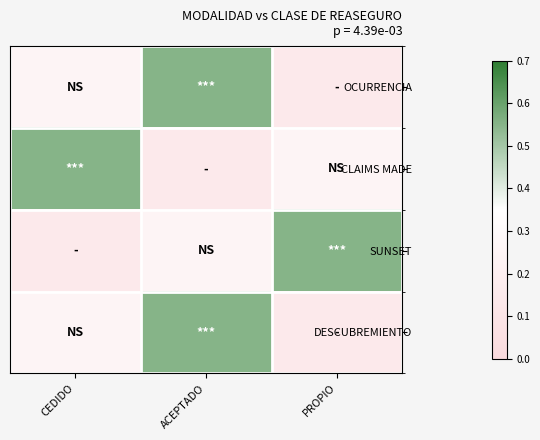

Which has a higher value, PROPIO or CEDIDO?

CEDIDO